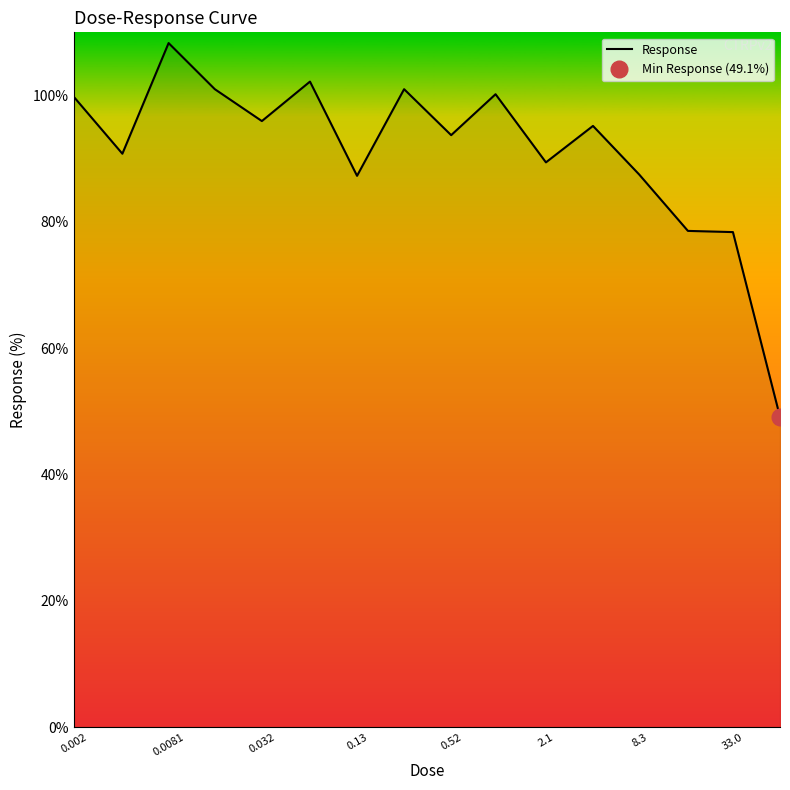

Reading left to right, what are all the values shown in this chart?

99.8	90.8	108.3	101.0	96.0	102.2	87.3	101.0	93.7	100.2	89.4	95.2	87.5	78.6	78.4	49.1